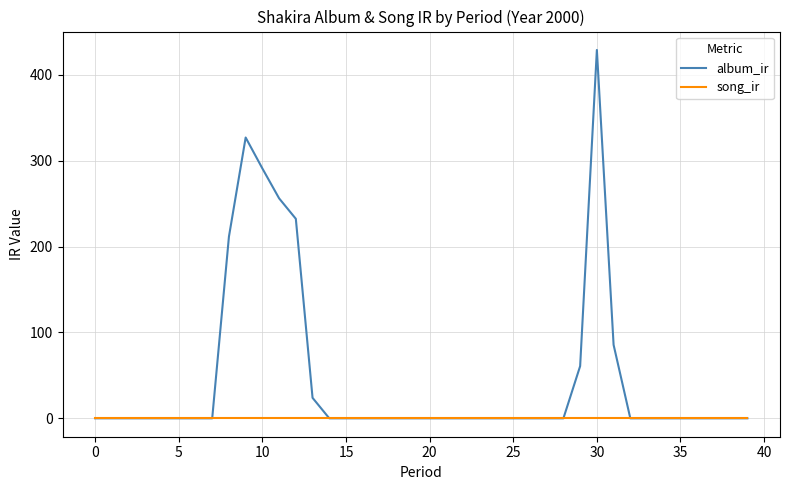

How many categories are shown in the chart?

40